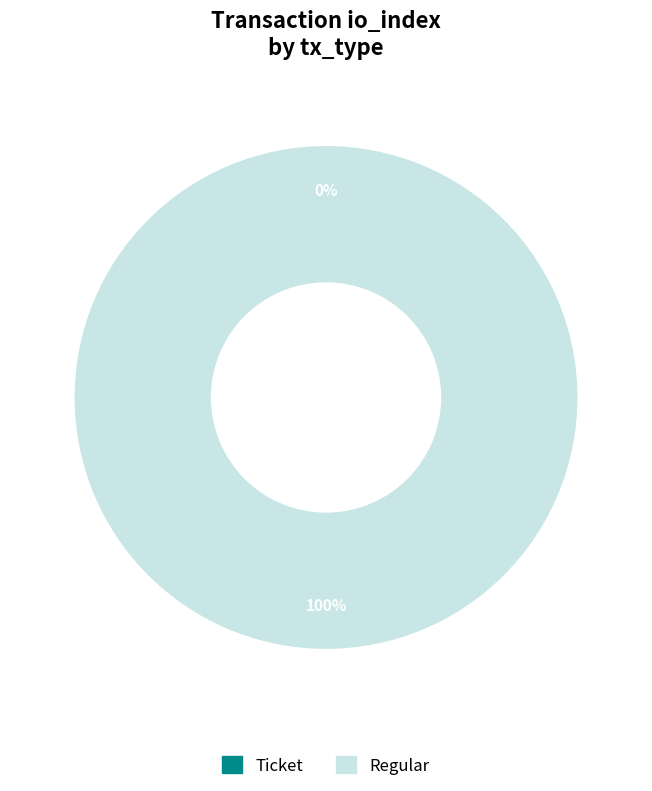

The Regular (io_index=5) slice represents 89% of the pie. True or false?

False